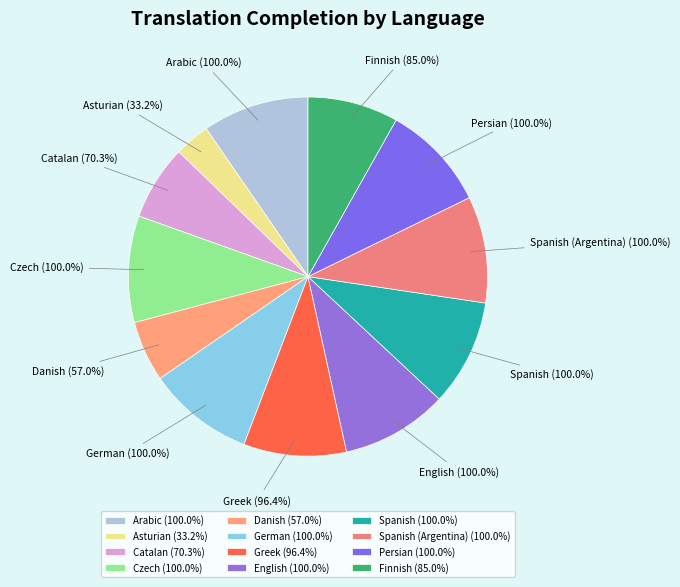

To the nearest percent, what portion does Spanish (Argentina) represent?

10%